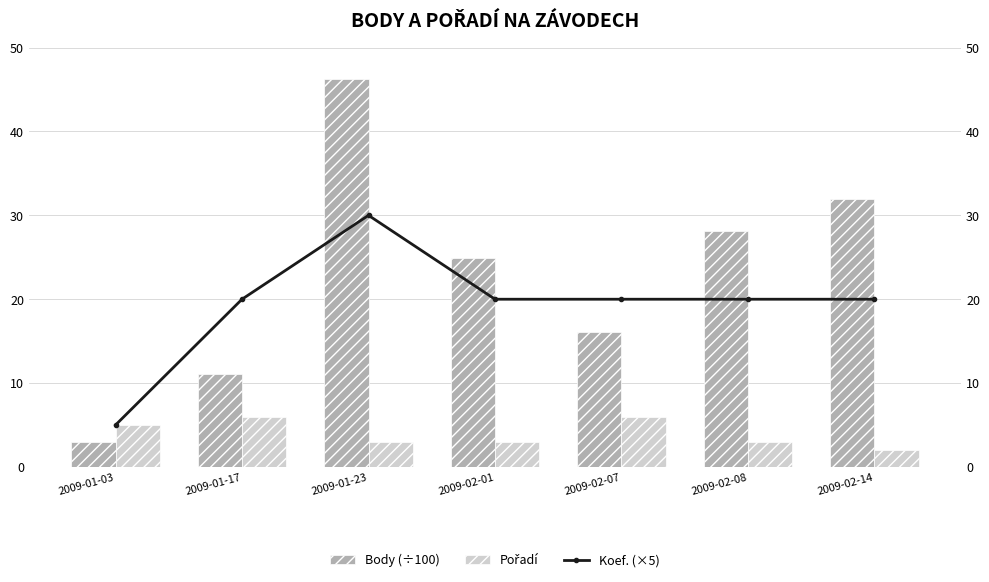

The value of Body (÷100) at 2009-02-08 is 28.1. True or false?

True